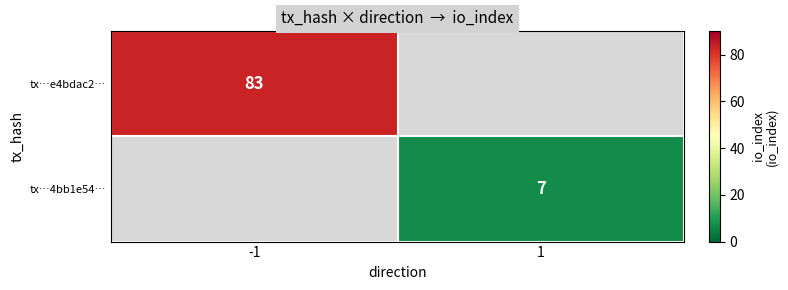

The tx…e4bdac2… series shows 43 at -1. True or false?

False